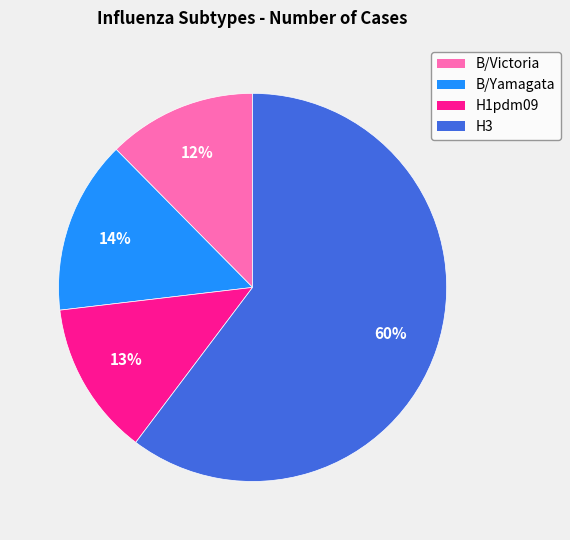

Combined, do B/Victoria and H1pdm09 account for over 50%?

No